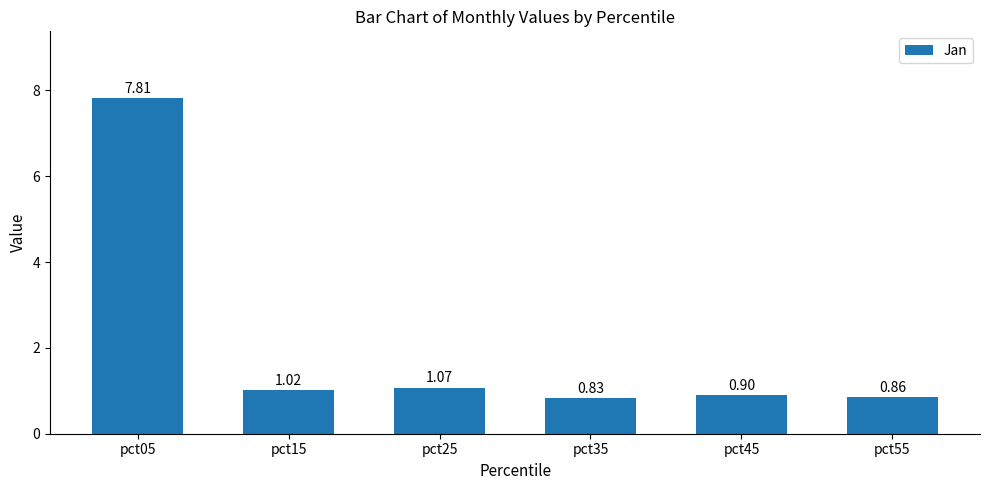

Rank the categories by value from lowest to highest.

pct35, pct55, pct45, pct15, pct25, pct05